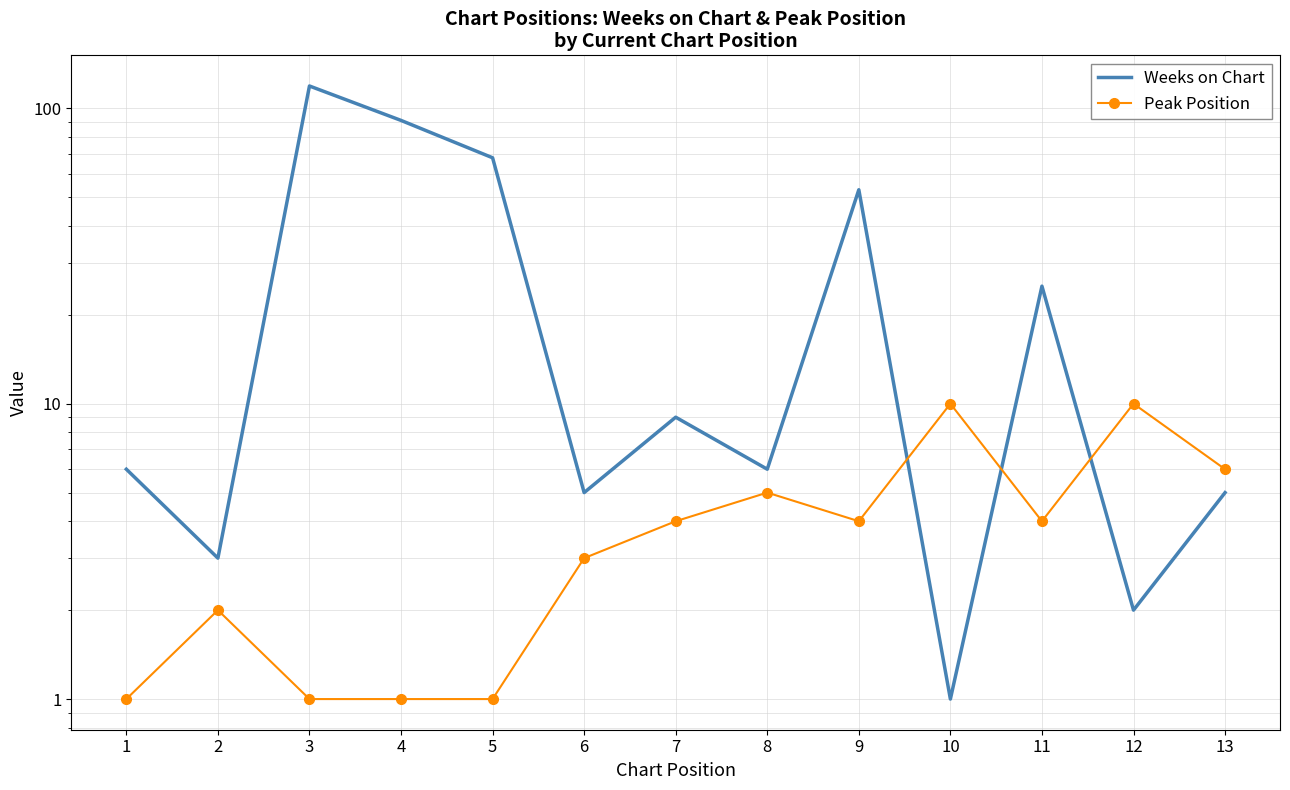

What is the difference between the Weeks on Chart values at 10 and 7?

8